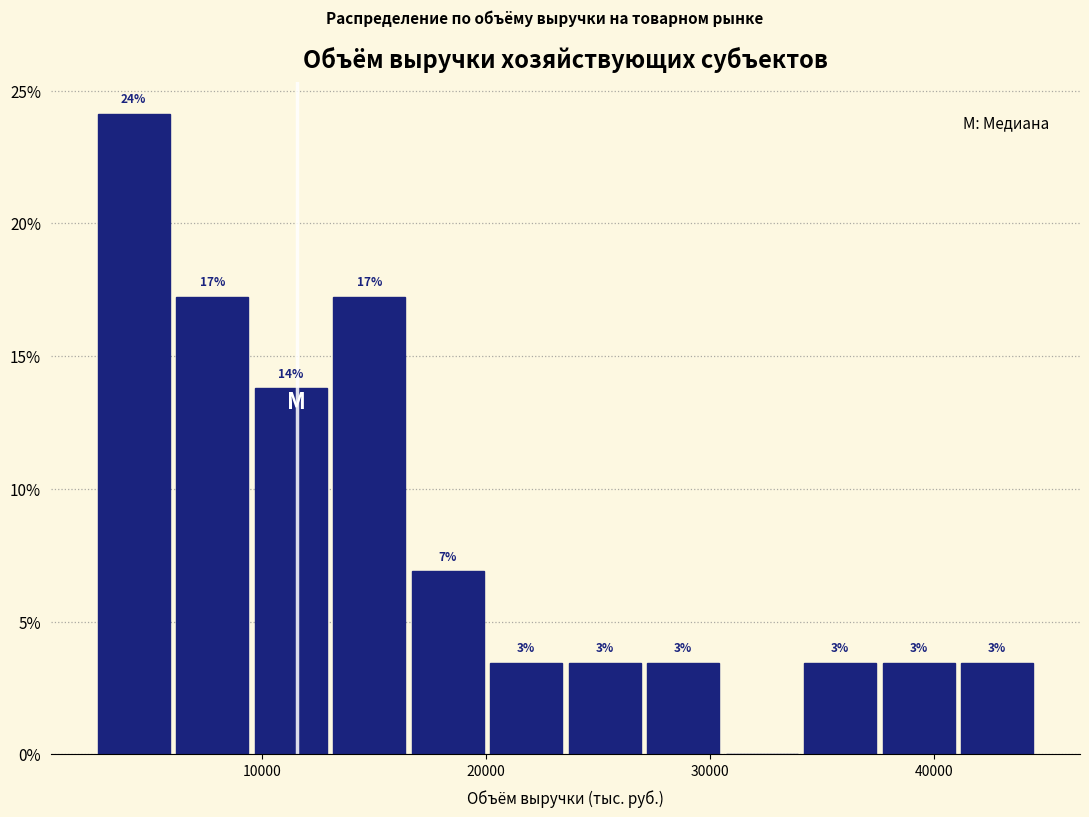

Around what value on the x-axis is the tallest bar? Give the approximate position of its centre, as read against the axis.

4000